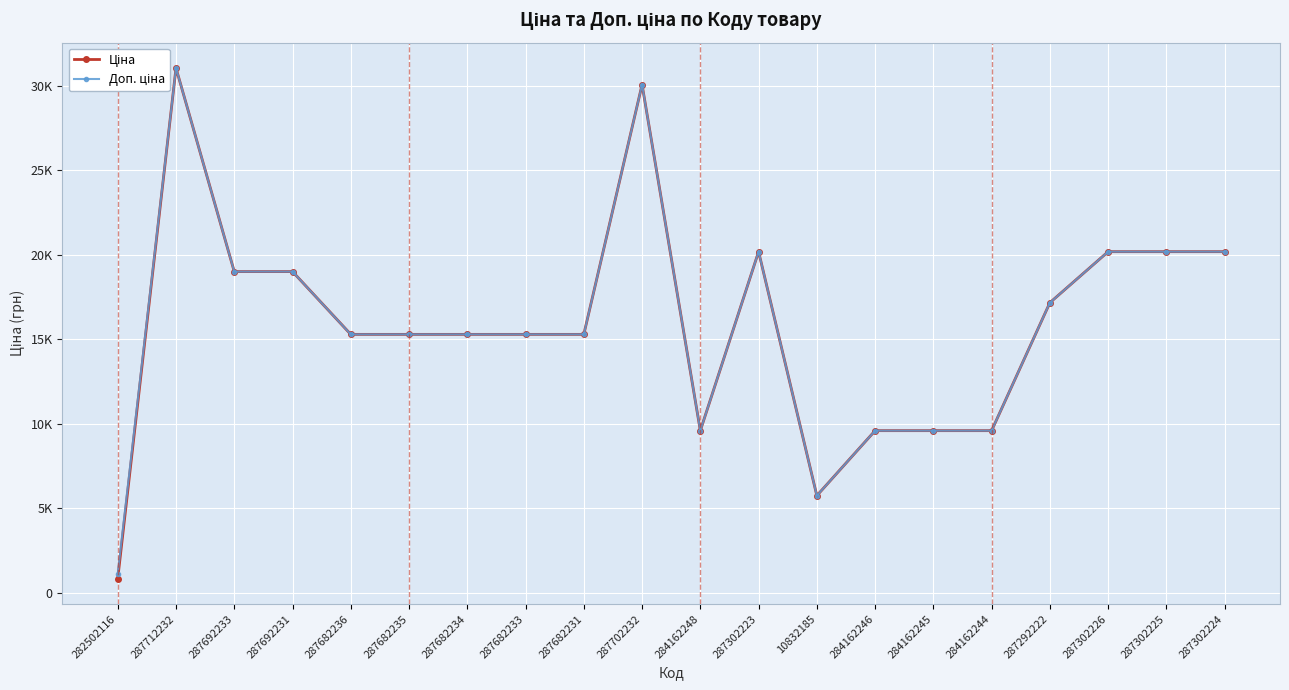

True or false: Доп. ціна and Ціна intersect in this chart.

False